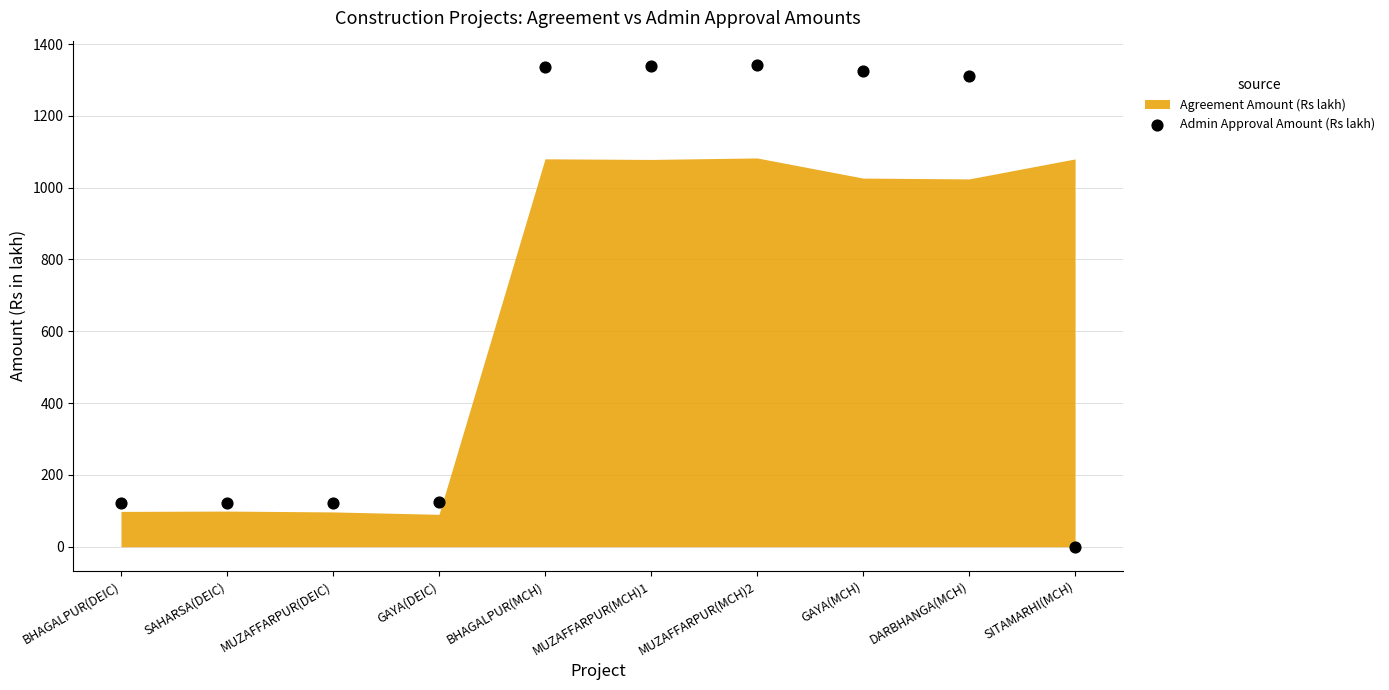

What is the range of Y values (max minus min)?

1342.3